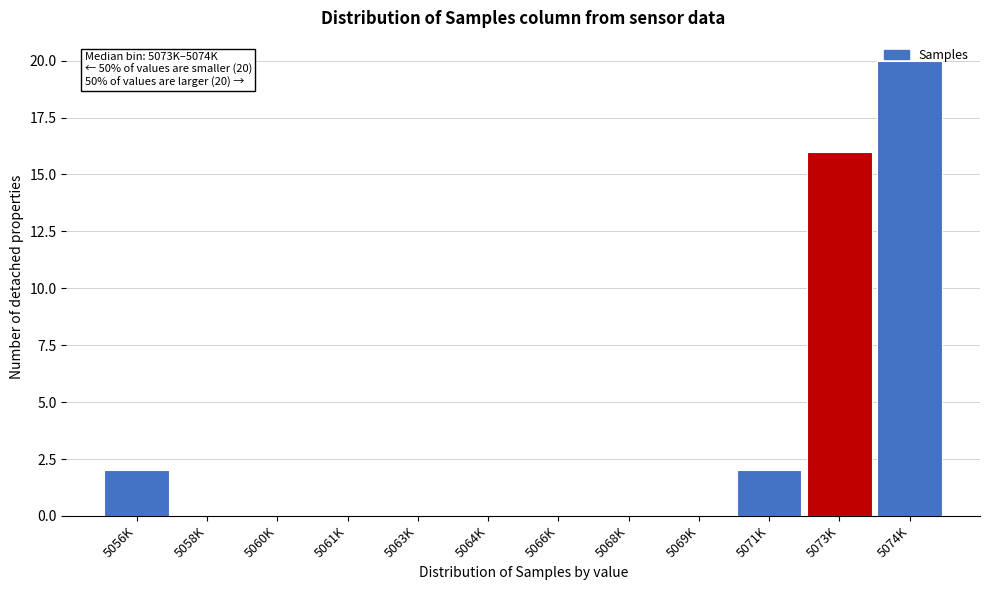

At which category does the chart reach its peak across all series?

5074K